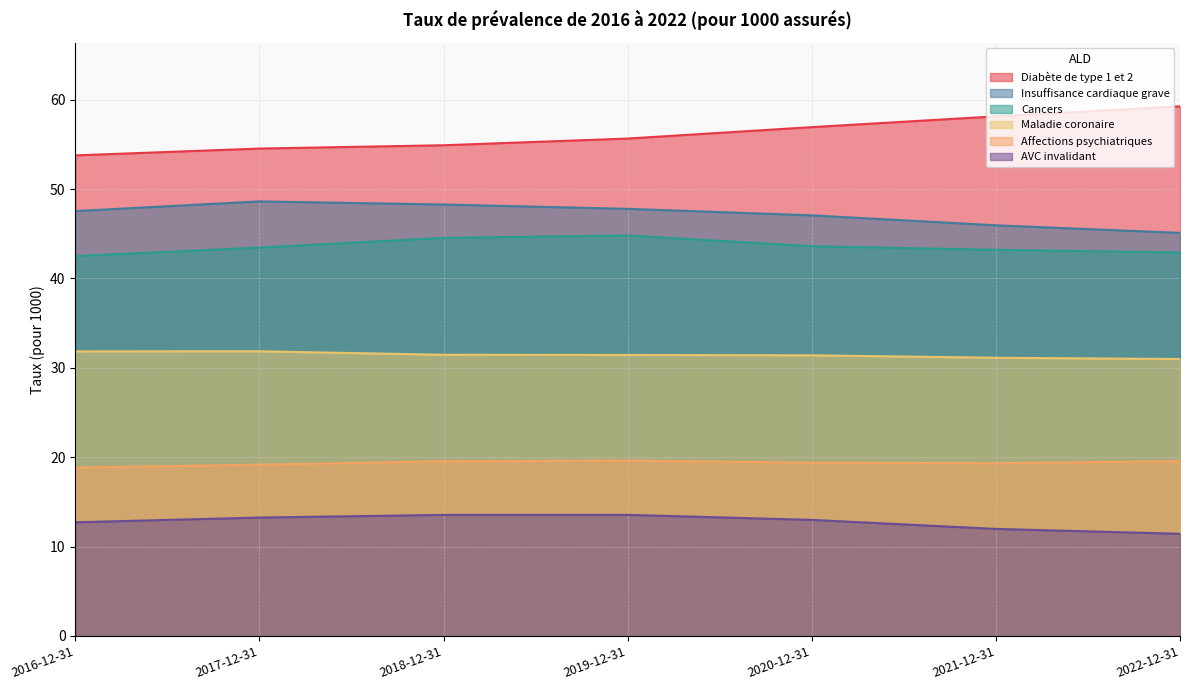

Rank the categories by Maladie coronaire value from lowest to highest.

2022-12-31, 2021-12-31, 2020-12-31, 2019-12-31, 2018-12-31, 2016-12-31, 2017-12-31